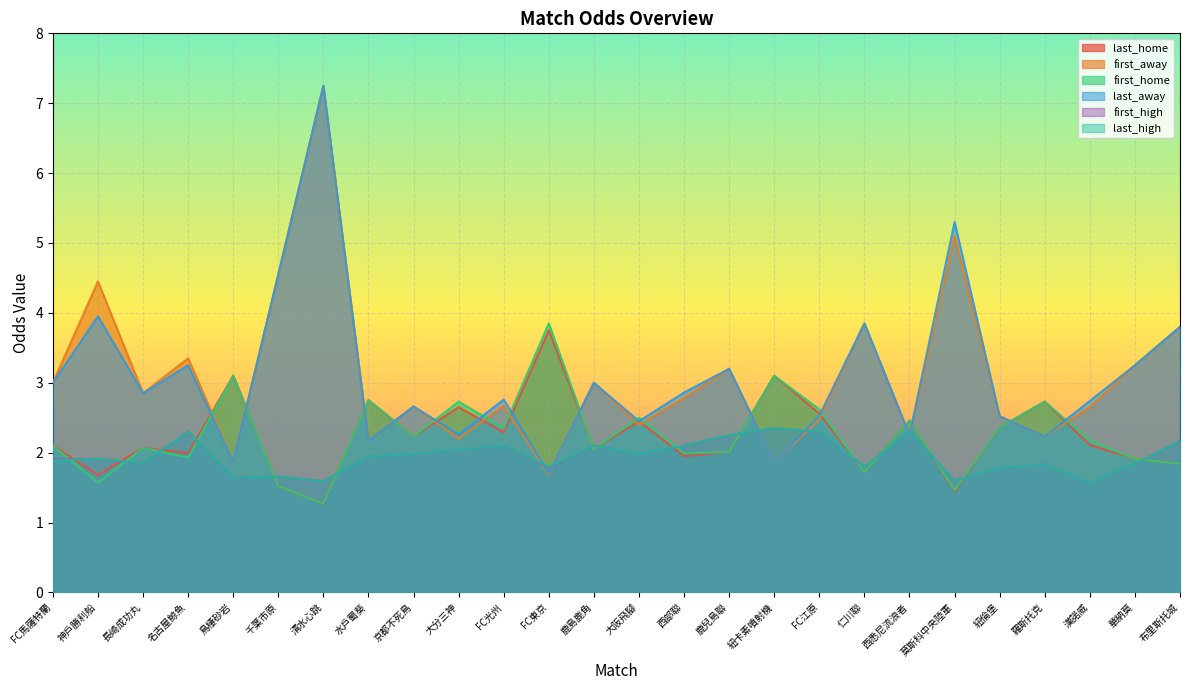

What is the sum of all first_away values?

80.1